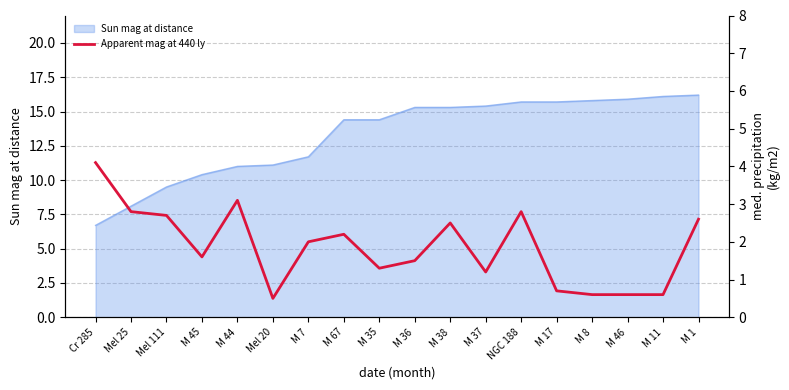

True or false: the data has more than 0 interior local peaks.

True